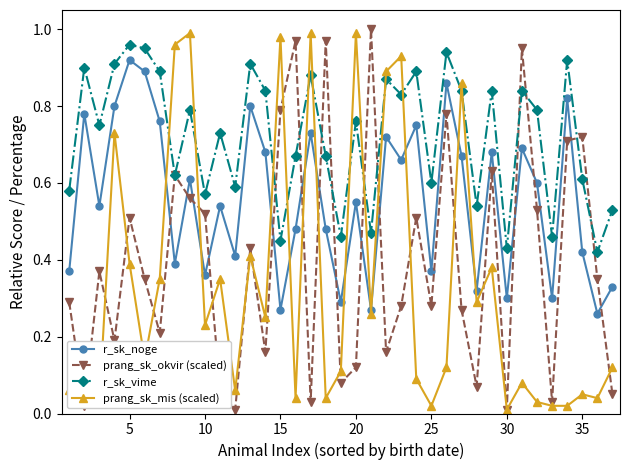

How many data points does each series have?

37